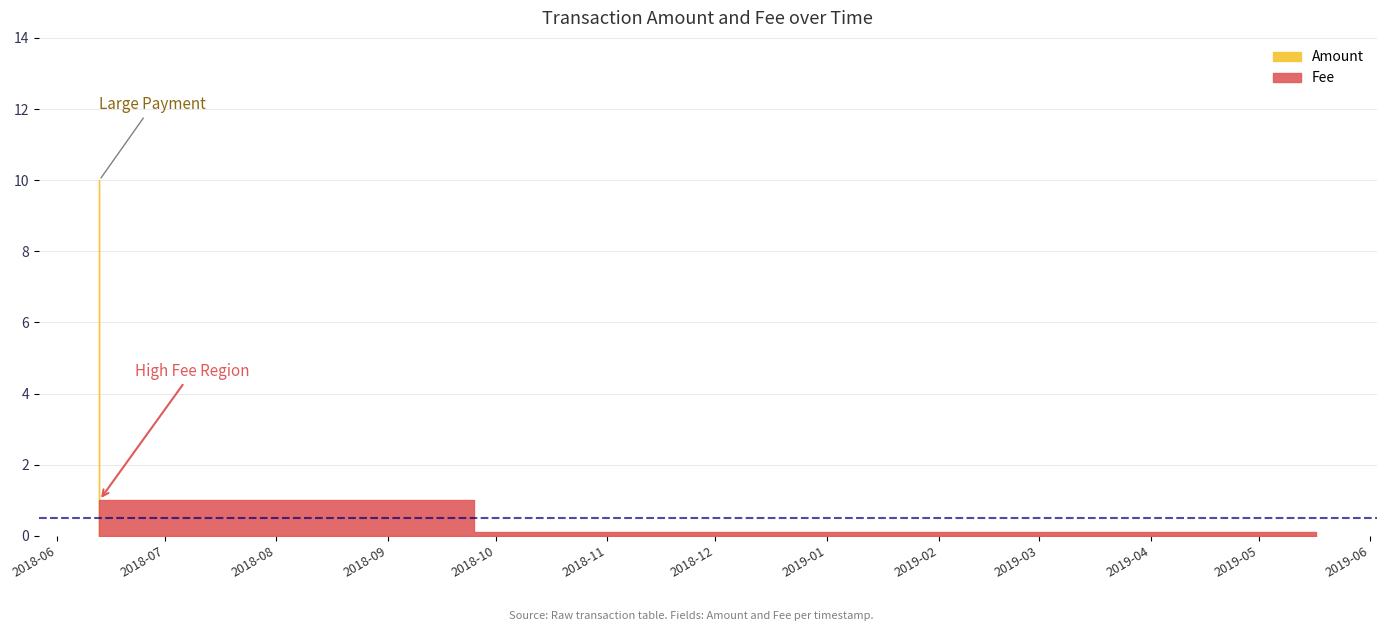

Which series has the largest total across all categories?

Amount